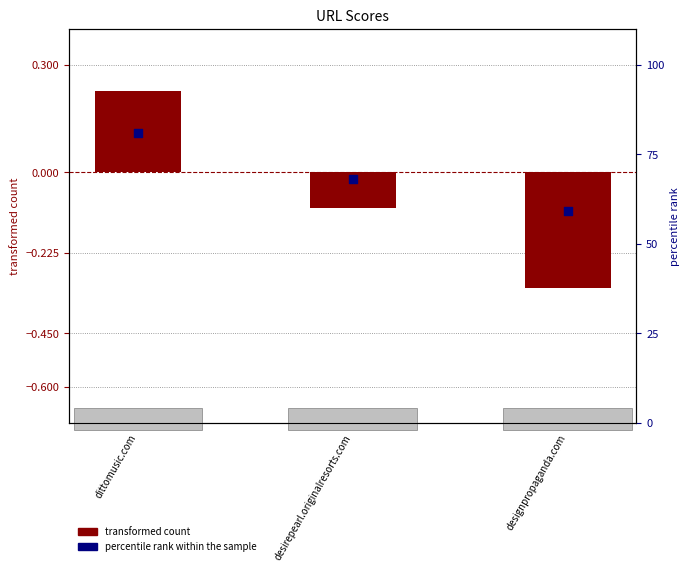

What are all the series names shown in the legend?

transformed count, percentile rank within the sample